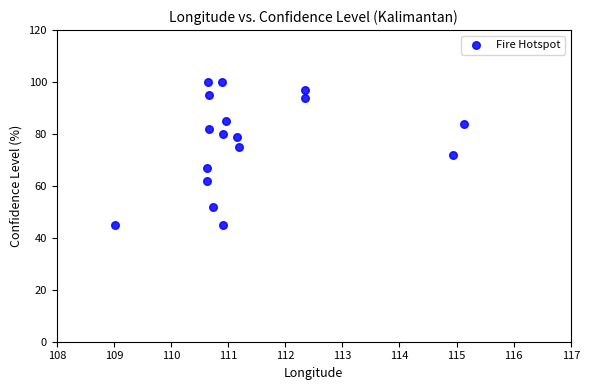

What is the range of Y values (max minus min)?

55